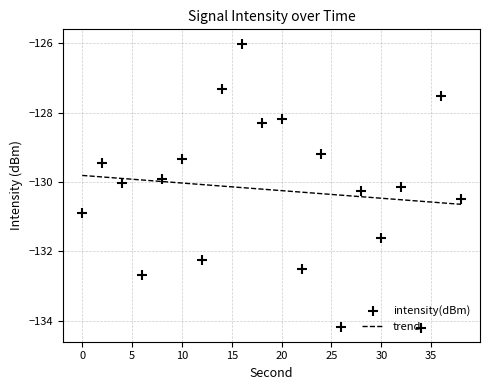

Between 36 and 24, which is larger?

36